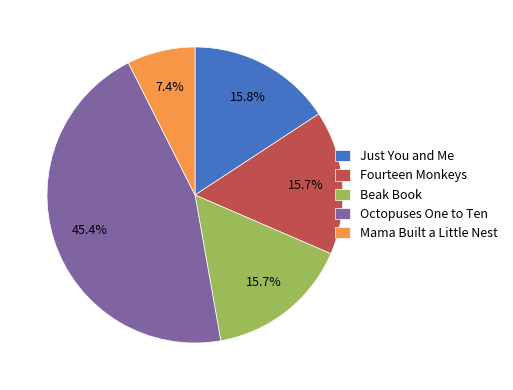

Is Octopuses One to Ten the majority of the pie?

No